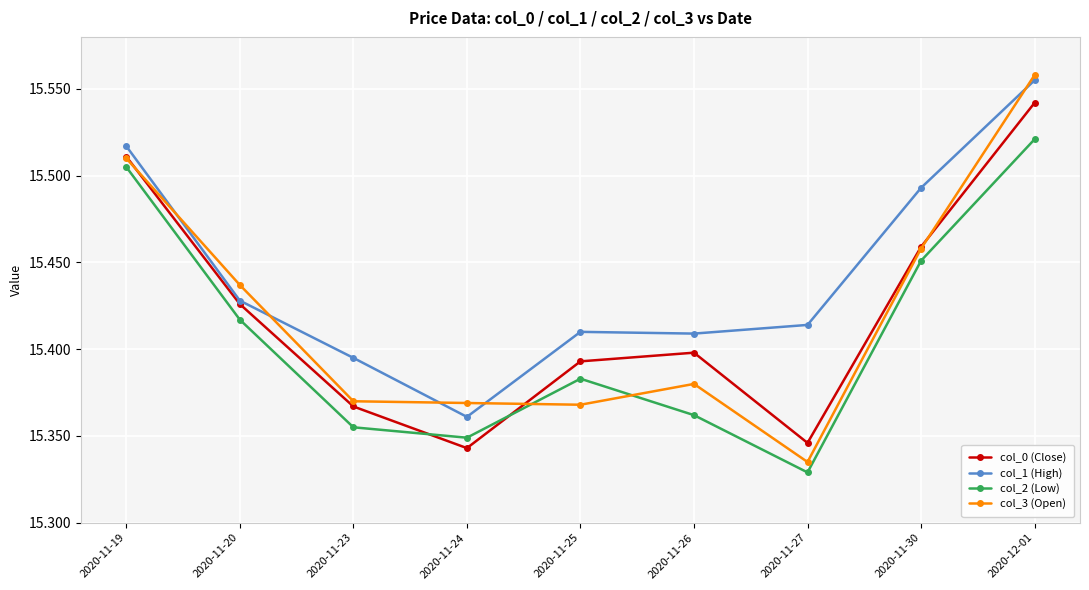

Between 2020-11-19 and 2020-12-01, which series saw the biggest shift?

col_3 (Open)